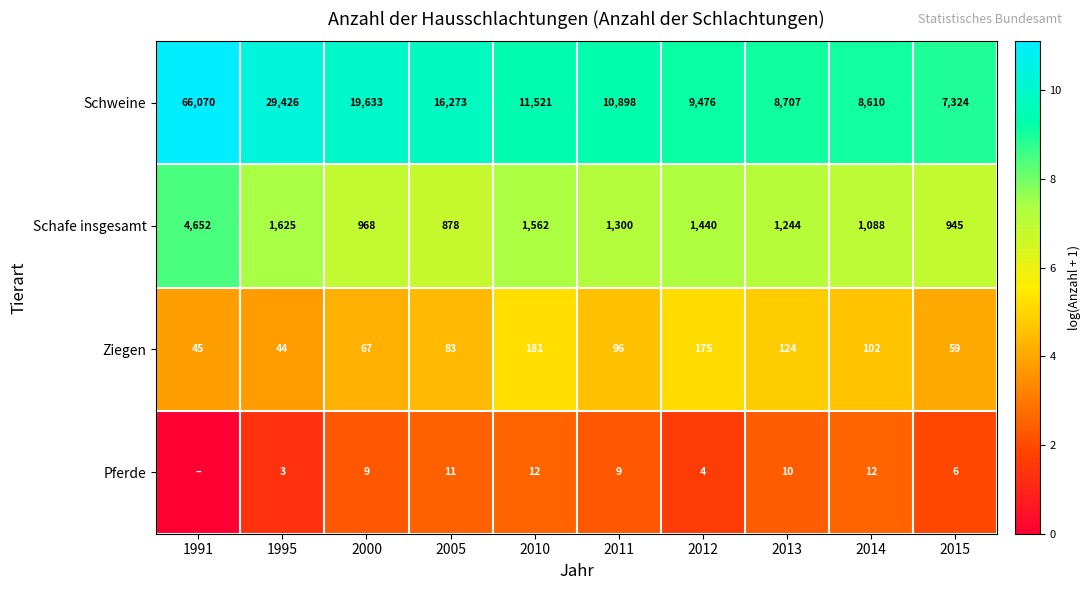

What value does the Ziegen series have at 2015, to the nearest 50?

50